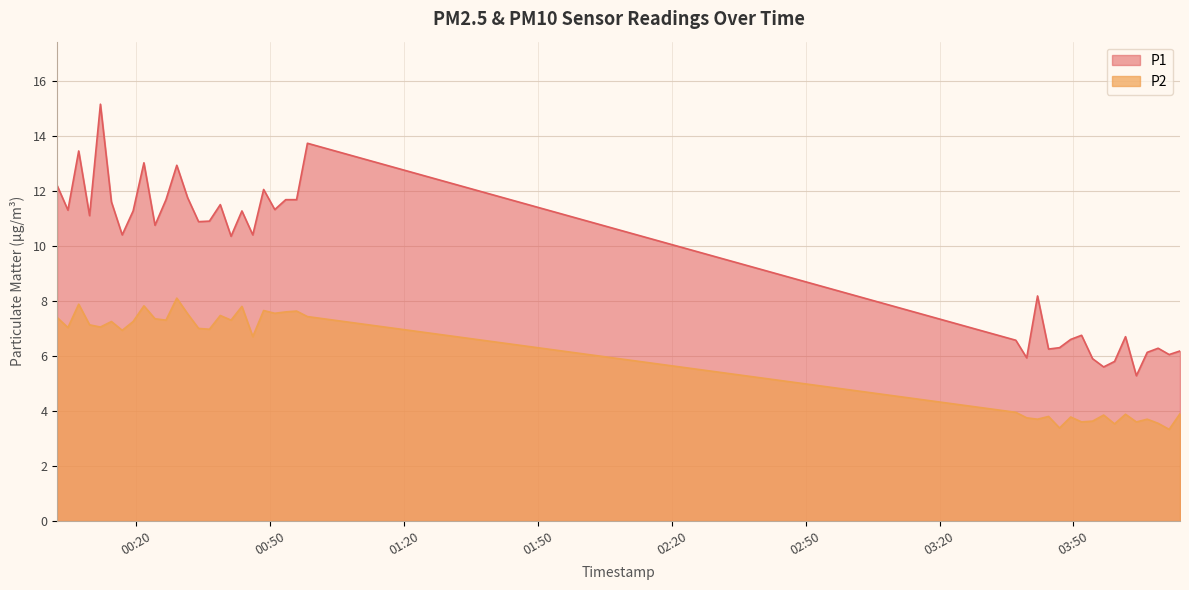

Which series has the widest spread of values?

P1